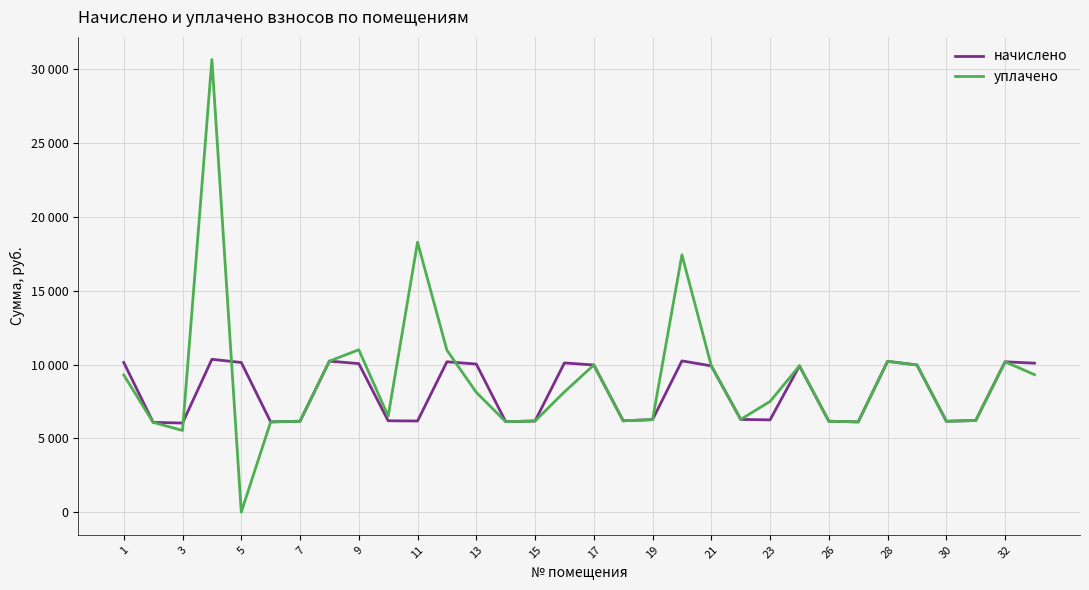

What are all the series names shown in the legend?

начислено, уплачено